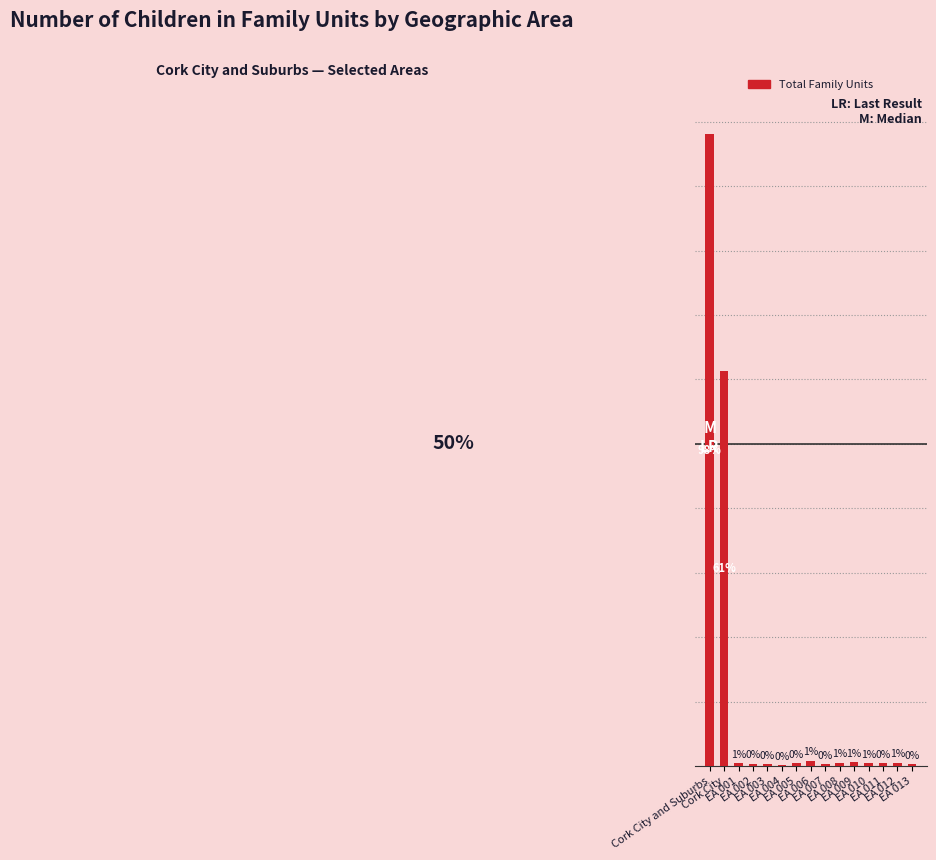

What is the sum of the values at EA 007 and EA 012?

0.9